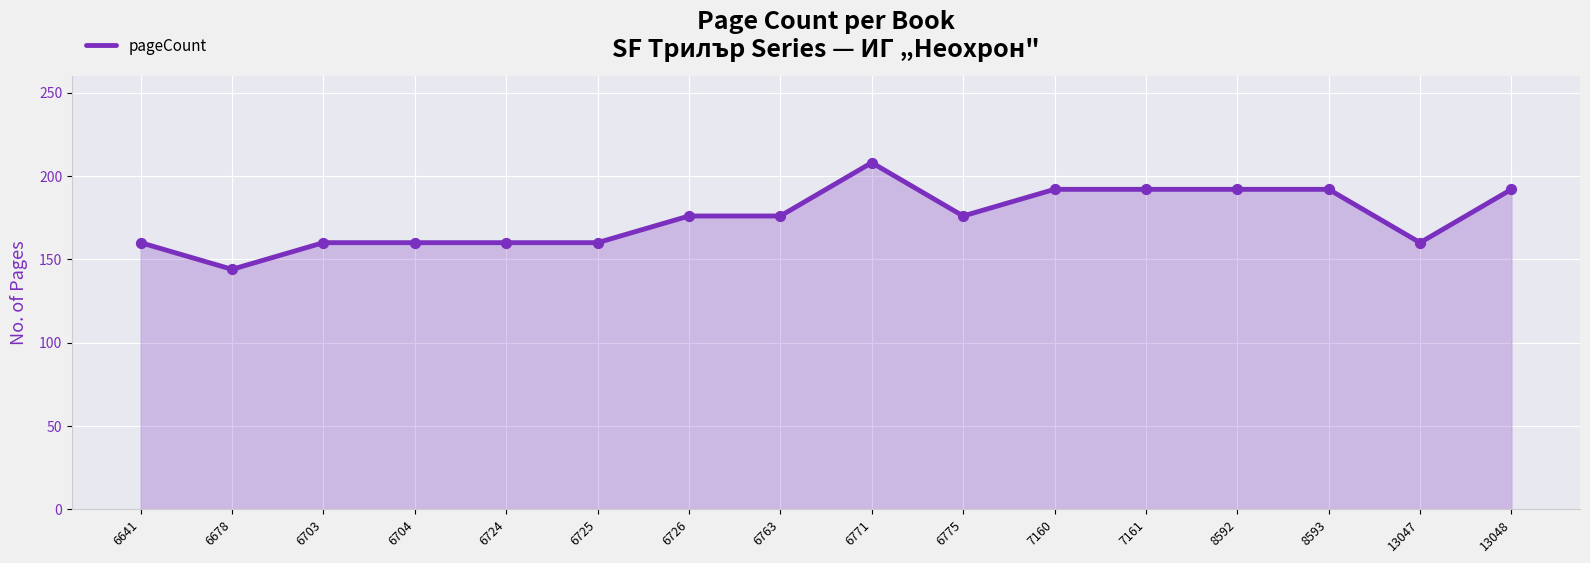

What is the ratio of the value at 6704 to the value at 6775?

0.9